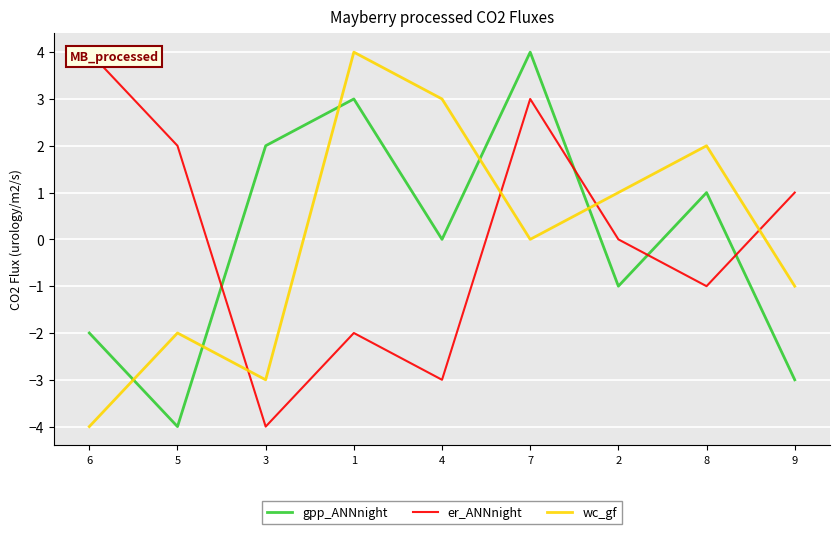

How many positive values does the gpp_ANNnight series have?

4